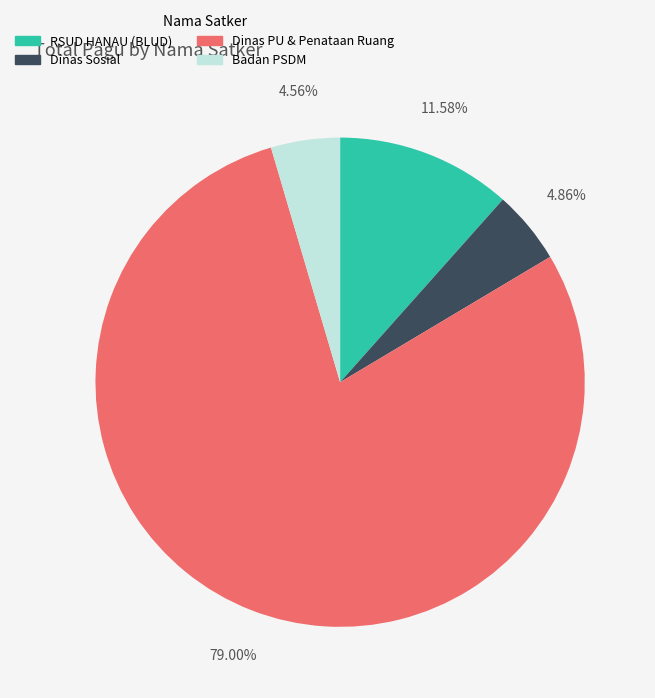

What is the largest slice in the pie chart?

Dinas PU & Penataan Ruang